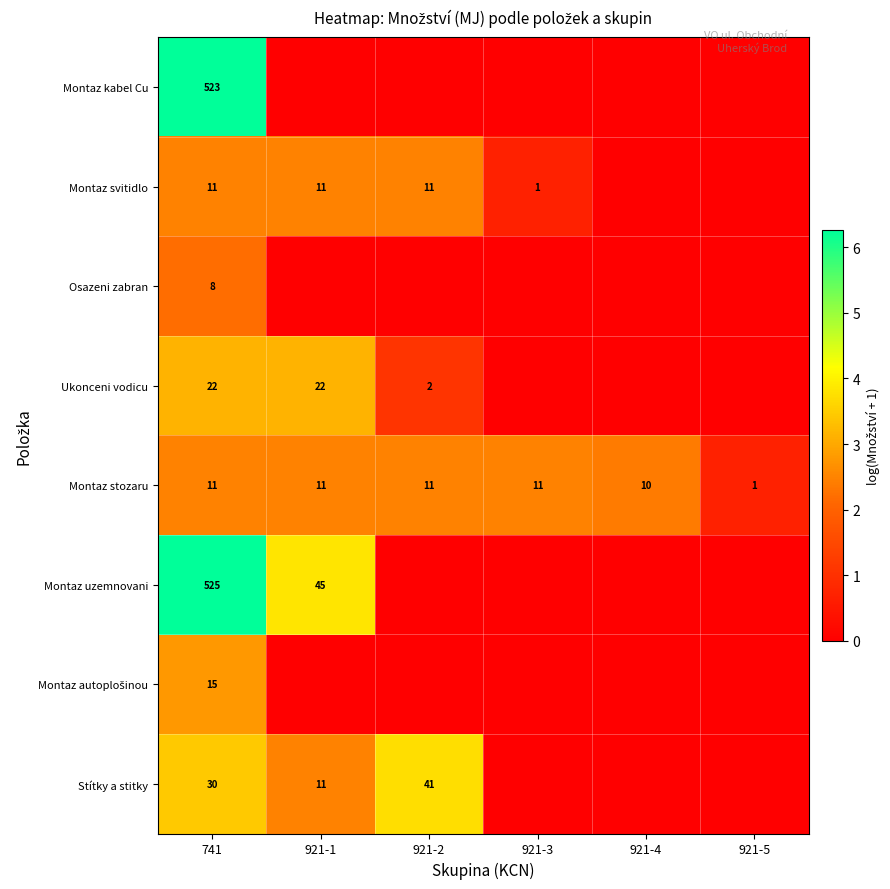

The Montaz stozaru series shows 0.8 at 921-4. True or false?

False